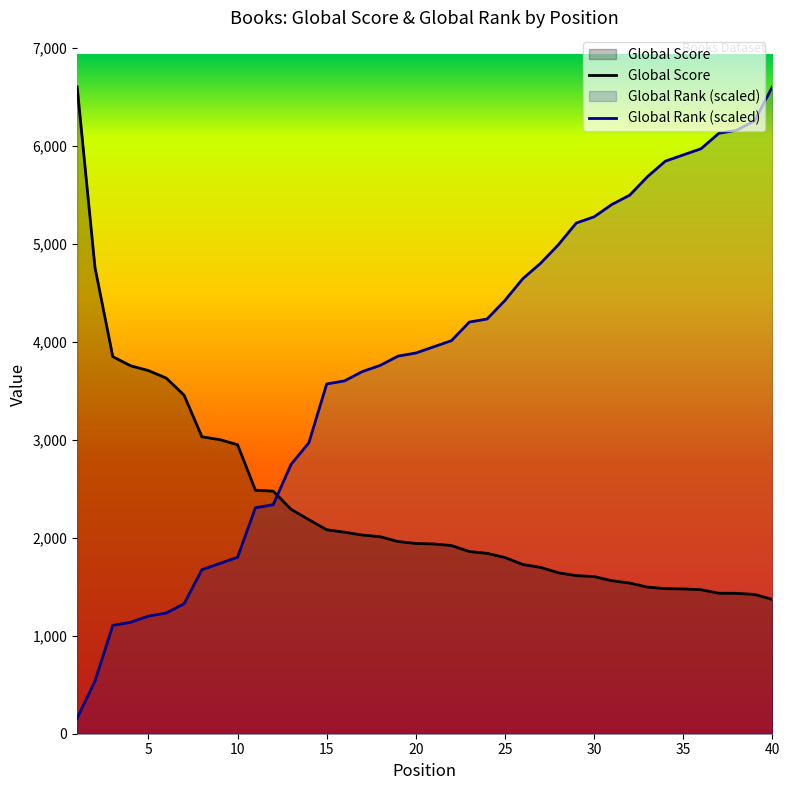

What is the average value of the Global Score series?

2314.9